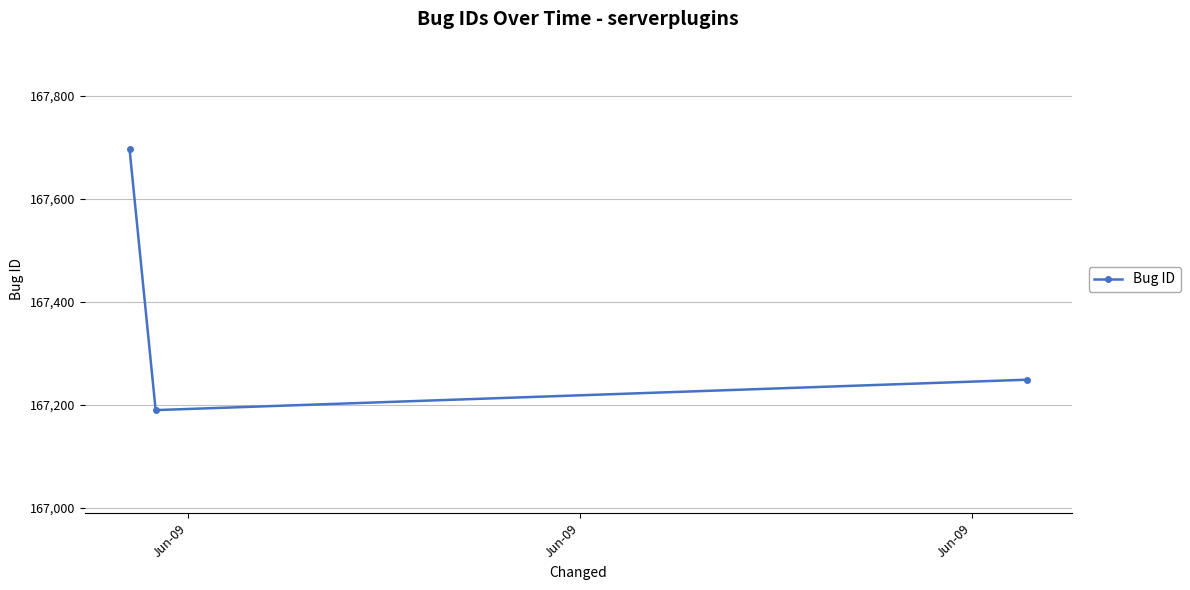

What is the greatest value displayed?

167697